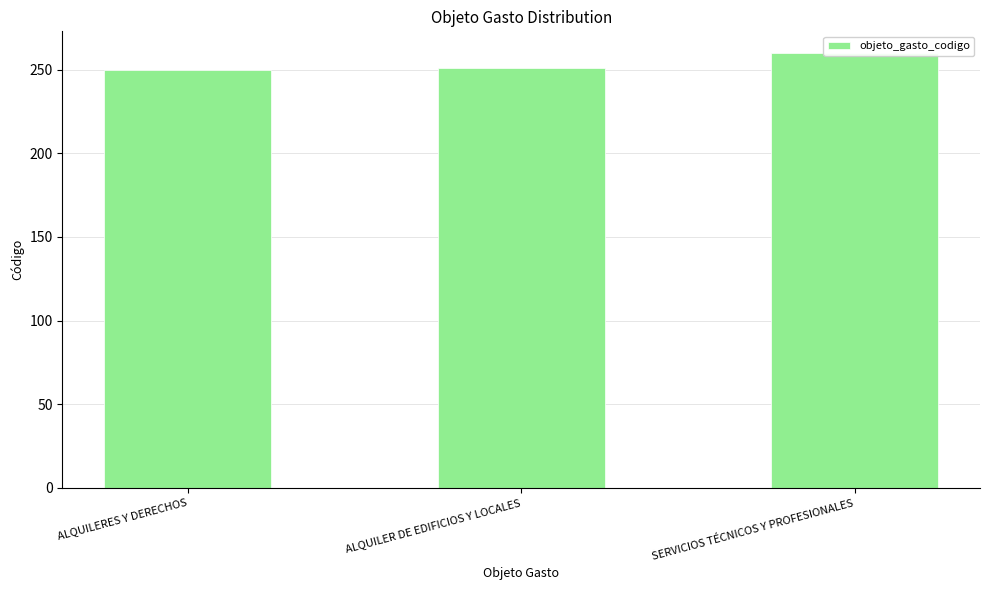

What is the label of the 2nd bar from the right?

ALQUILER DE EDIFICIOS Y LOCALES